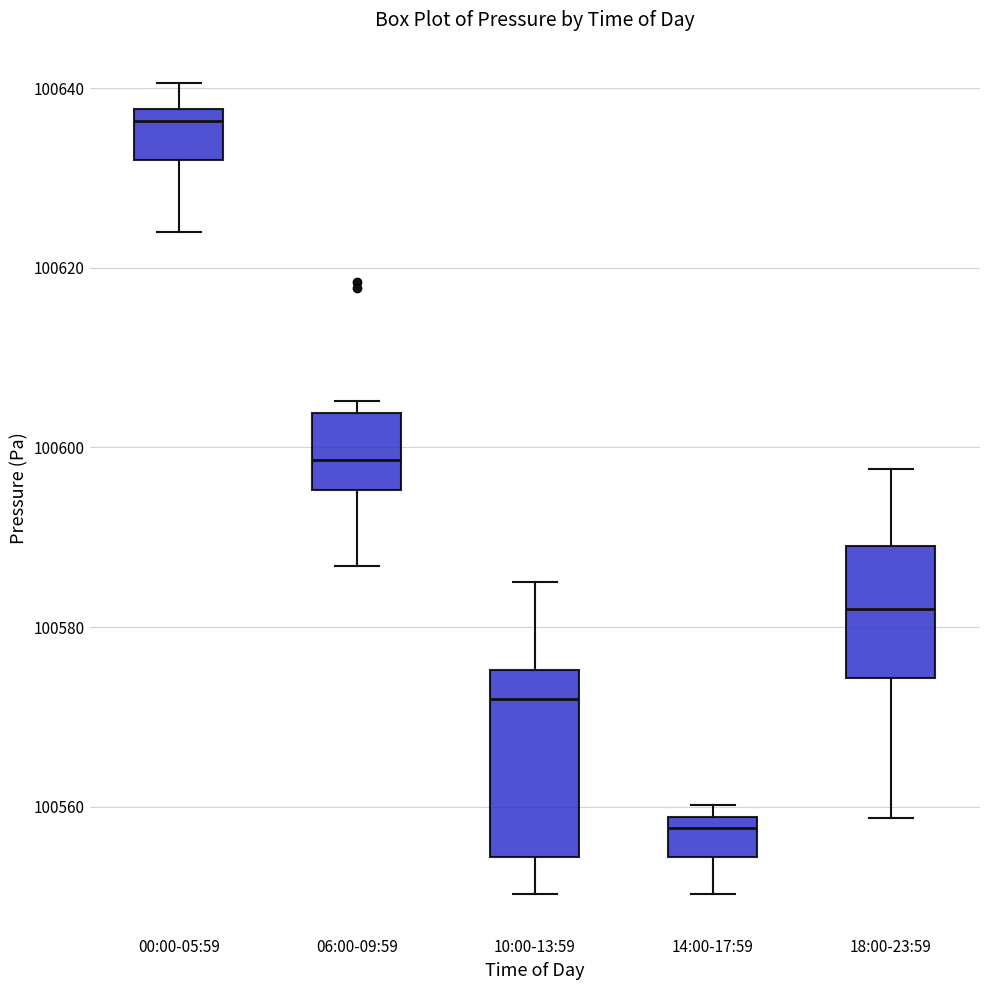

Reading left to right, transcribe this box plot: for each box, give where its median line is, the range the box spans, and where its two whiskers end, as read against the y-axis. The values are not printed on the chart, so give them approximately, as read against the axis.

00:00-05:59: median 100636, box 100632 to 100638, whiskers 100624 to 100640
06:00-09:59: median 100598, box 100596 to 100604, whiskers 100586 to 100606
10:00-13:59: median 100572, box 100554 to 100576, whiskers 100550 to 100586
14:00-17:59: median 100558 (just below the box's upper edge), box 100554 to 100558, whiskers 100550 to 100560
18:00-23:59: median 100582, box 100574 to 100588, whiskers 100558 to 100598